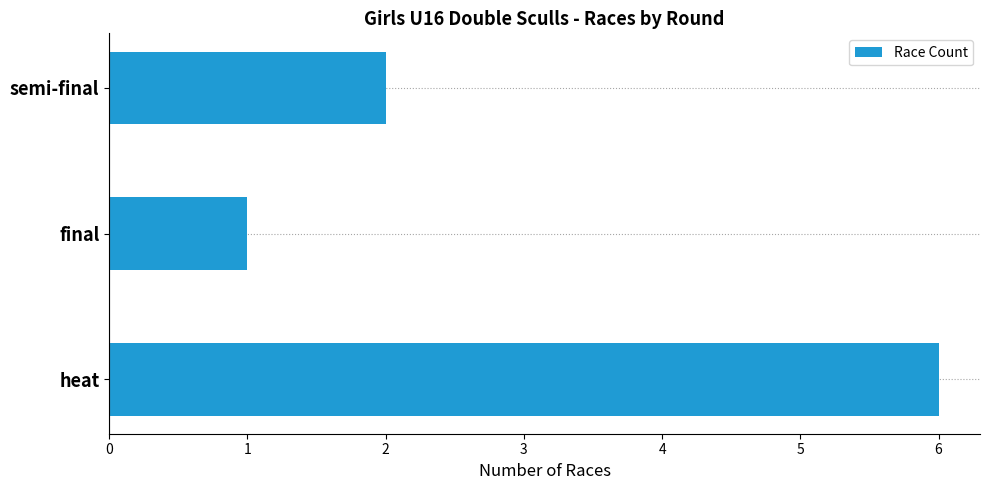

Is it true that the value at heat is 10?

False